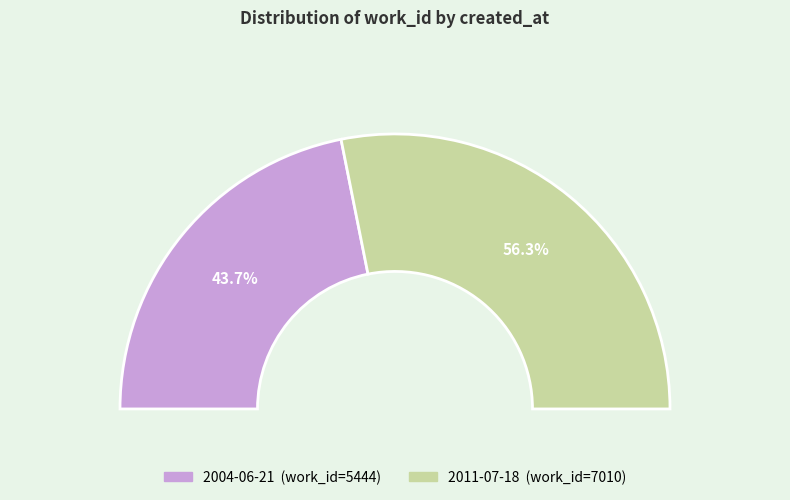

Which slice is the smallest?

2004-06-21